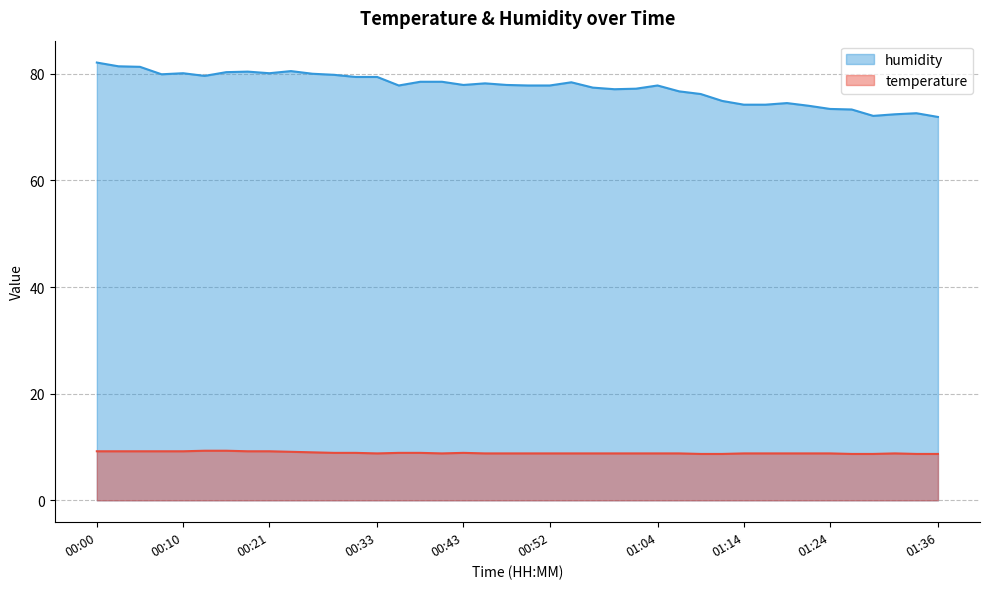

What position from the left is 01:14?

31